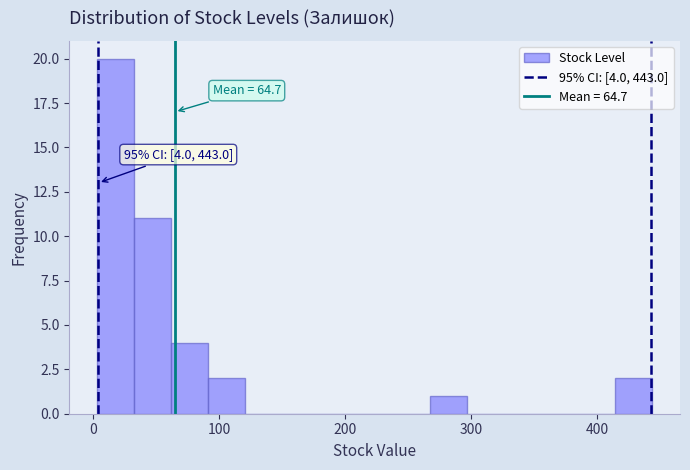

Around what value on the x-axis is the tallest bar? Give the approximate position of its centre, as read against the axis.

20